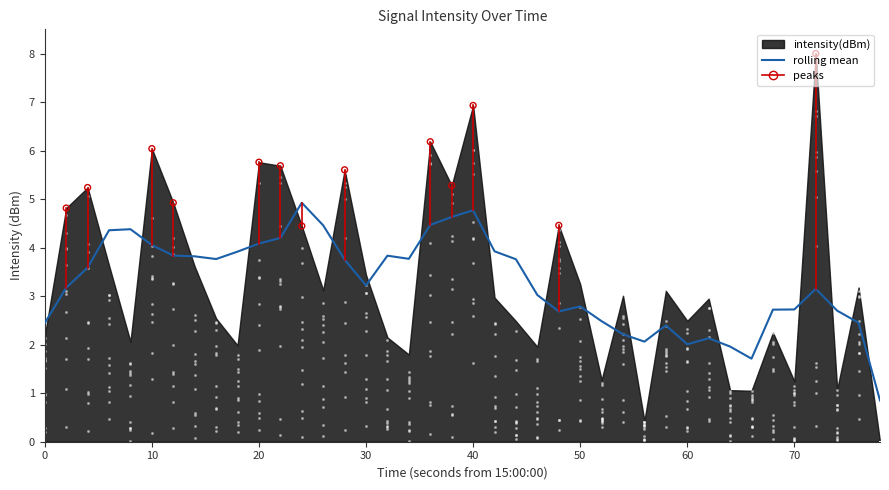

What is the minimum value for rolling mean?

0.9